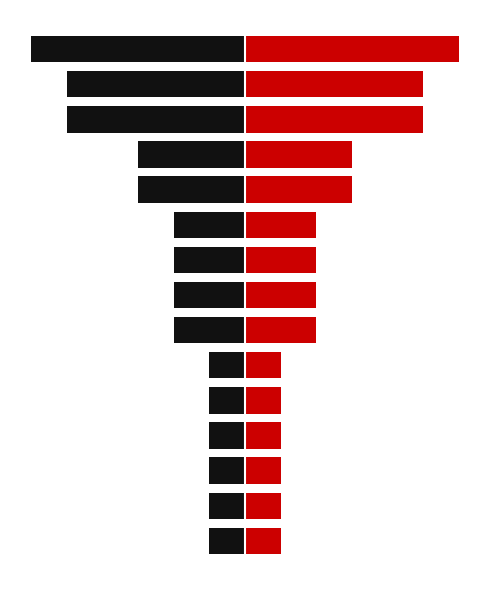

Does the chart contain any negative values?

Yes